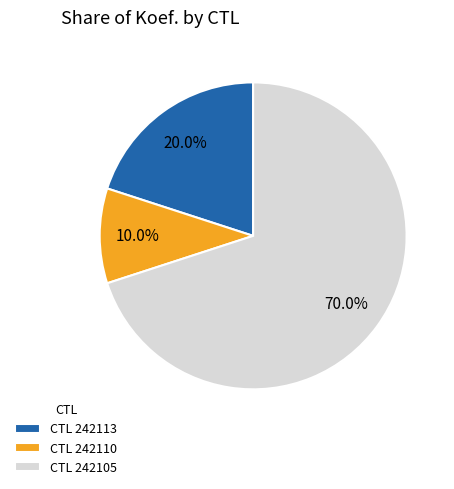

What is the smallest slice in the pie chart?

CTL 242110